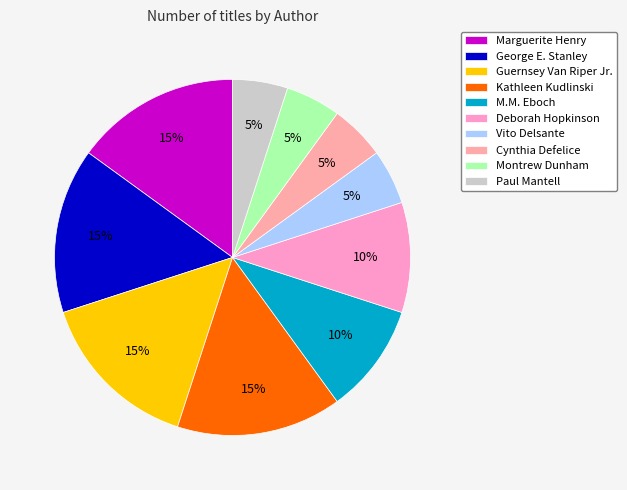

To the nearest percent, what portion does Montrew Dunham represent?

5%